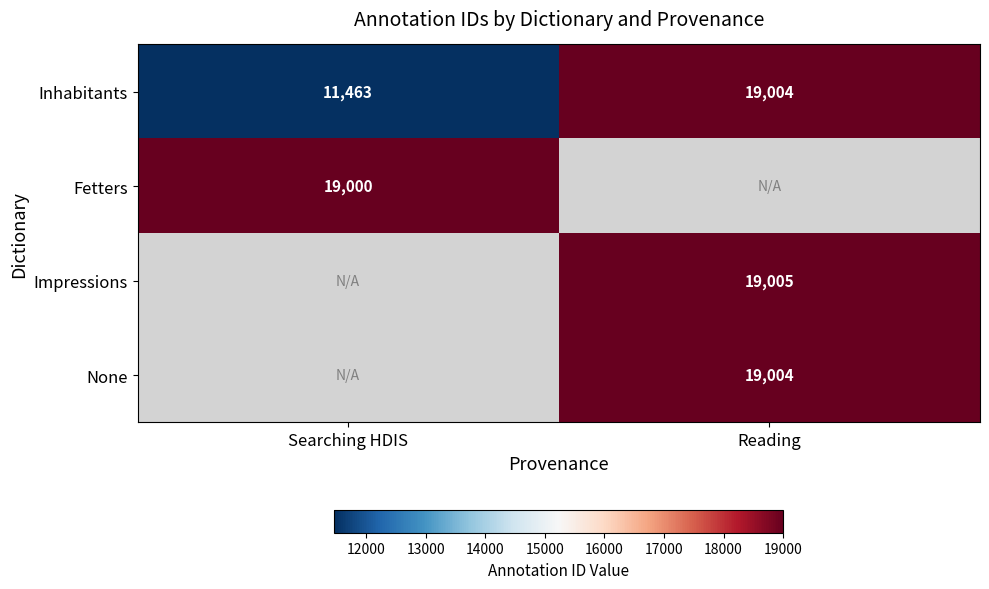

True or false: None has a value of 31138 at Reading.

False